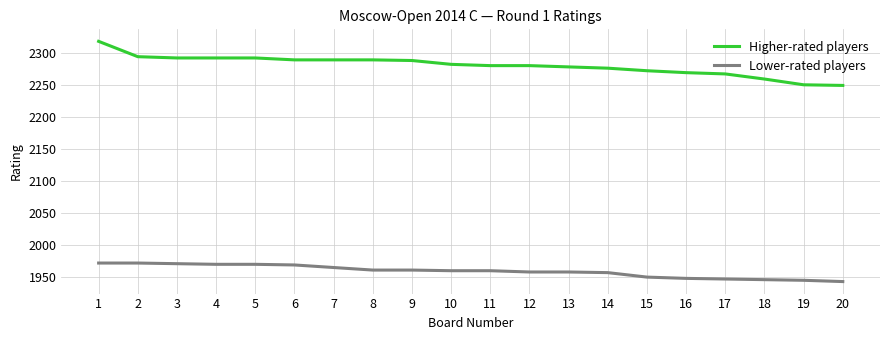

How many values in the Higher-rated players series are below 2283?

10